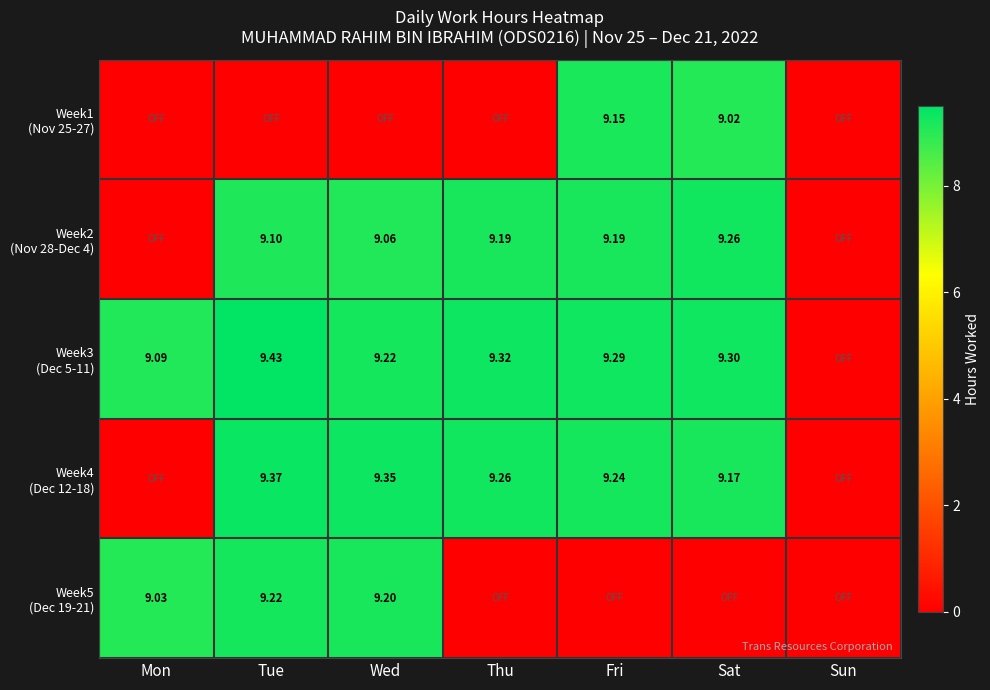

Where is Week4 (Dec 12-18) nearest to the value 4?

Mon